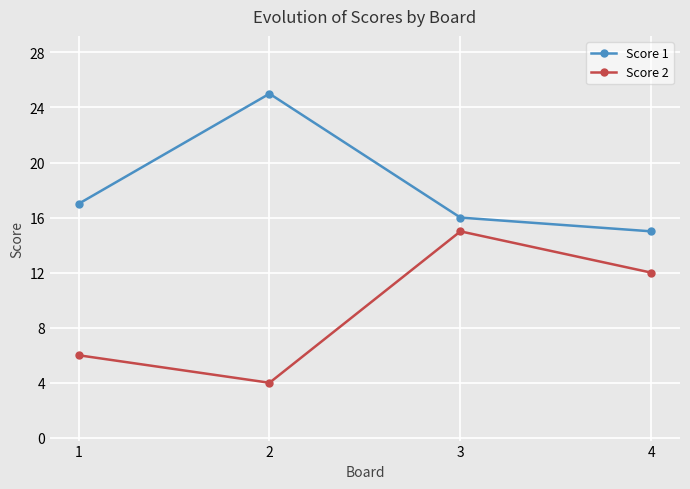

In Score 1, how many points are higher than both neighbors (excluding endpoints)?

1